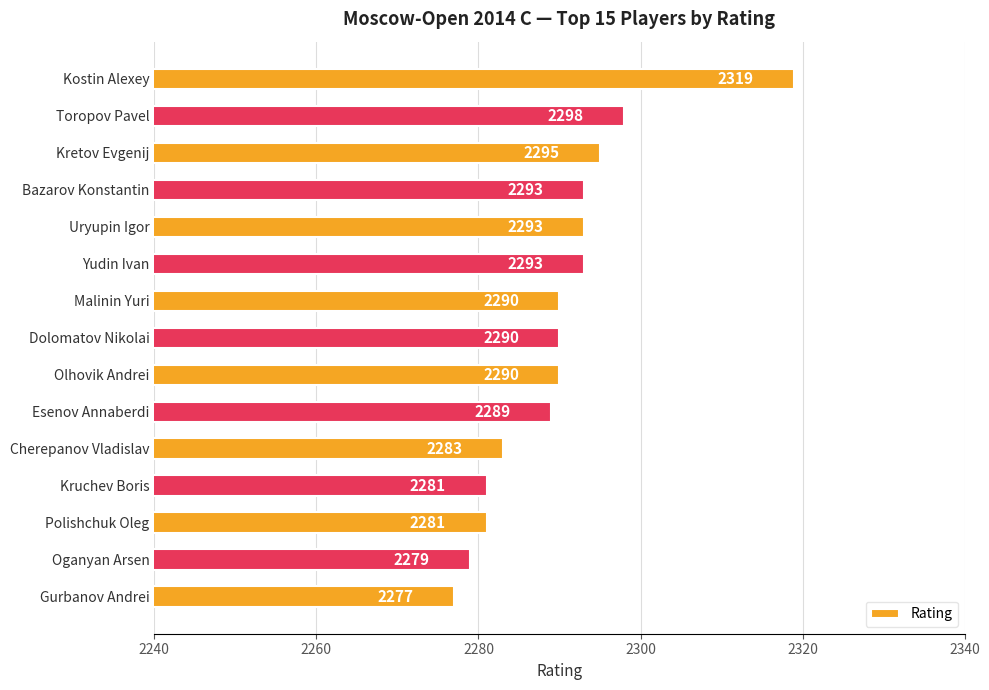

True or false: the data shows 2293 at Uryupin Igor.

True